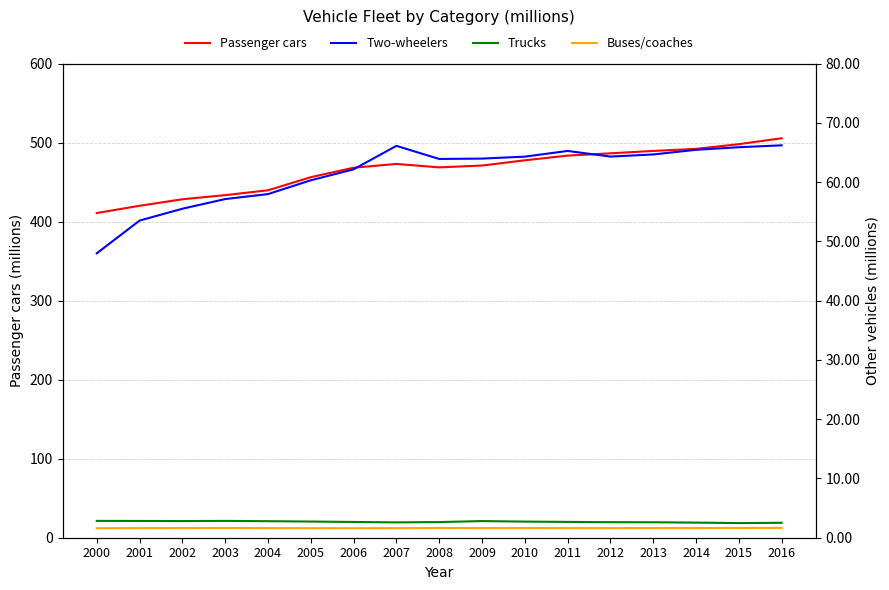

True or false: Trucks and Two-wheelers intersect in this chart.

False